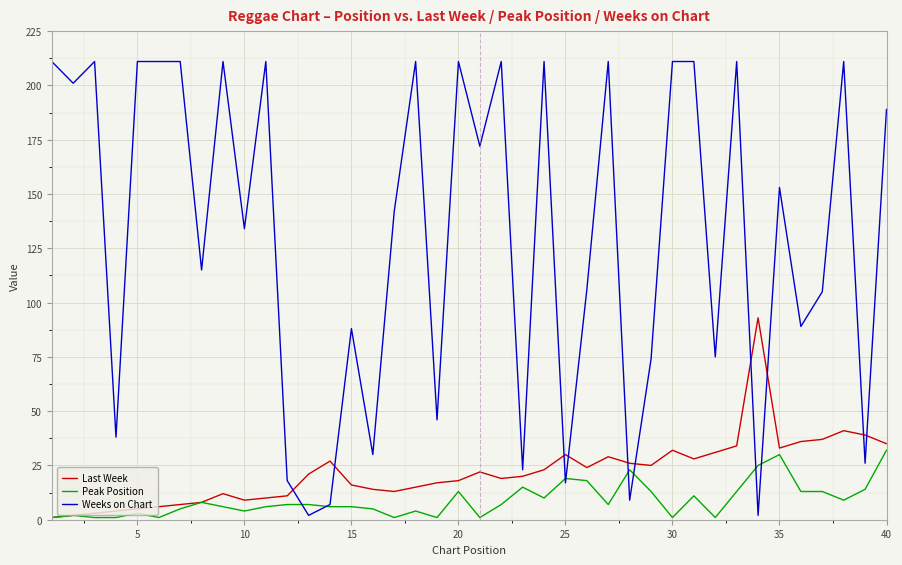

Which series has the largest total across all categories?

Weeks on Chart